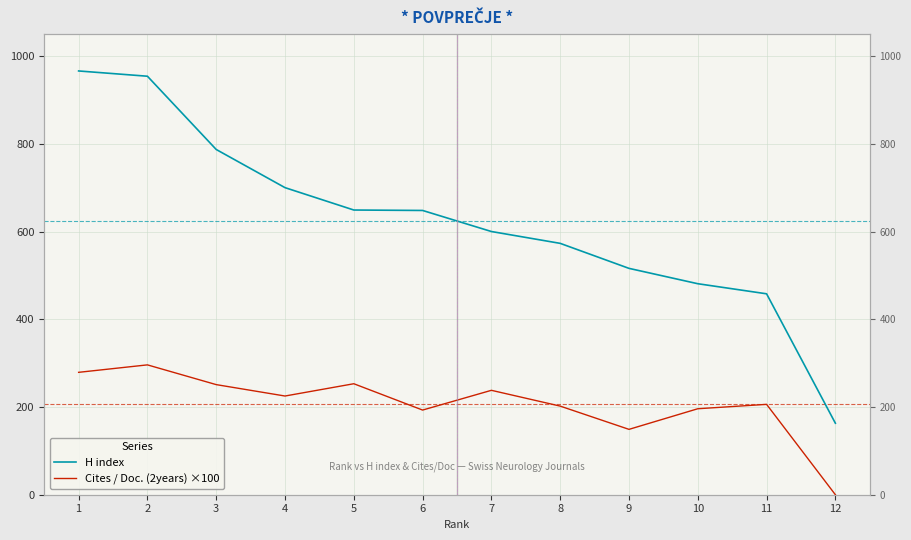

At which category does Cites / Doc. (2years) ×100 reach its first local valley?

4